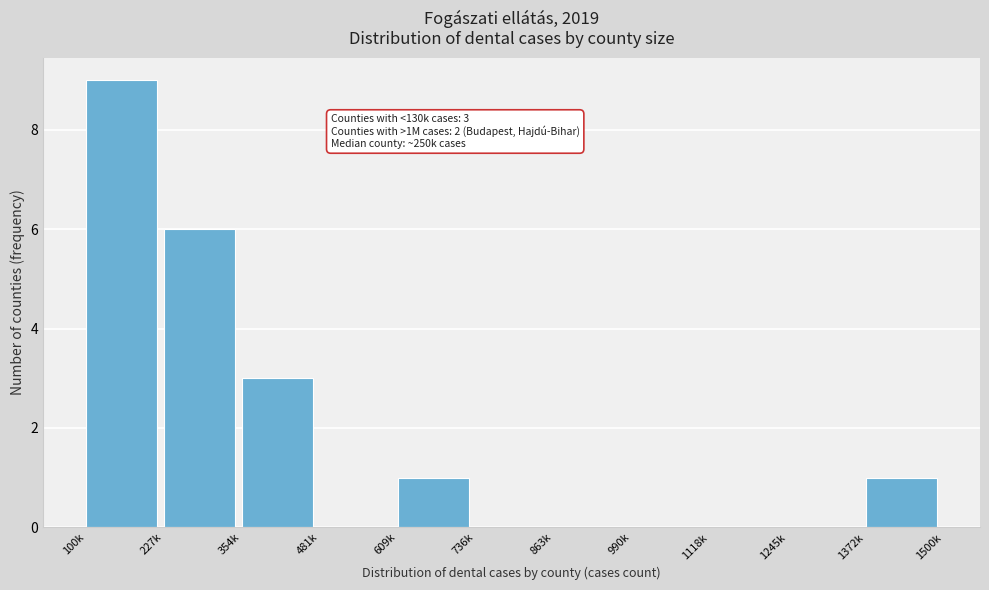

Reading left to right, list all the values displayed in this chart.

100k=9	227k=6	354k=3	481k=0	609k=1	736k=0	863k=0	990k=0	1118k=0	1245k=0	1372k=1